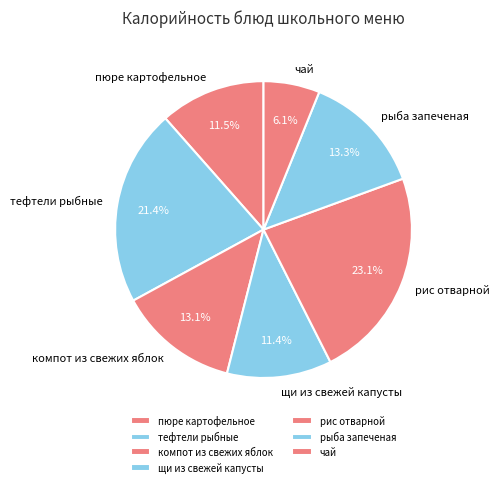

Does any single category account for the majority?

No